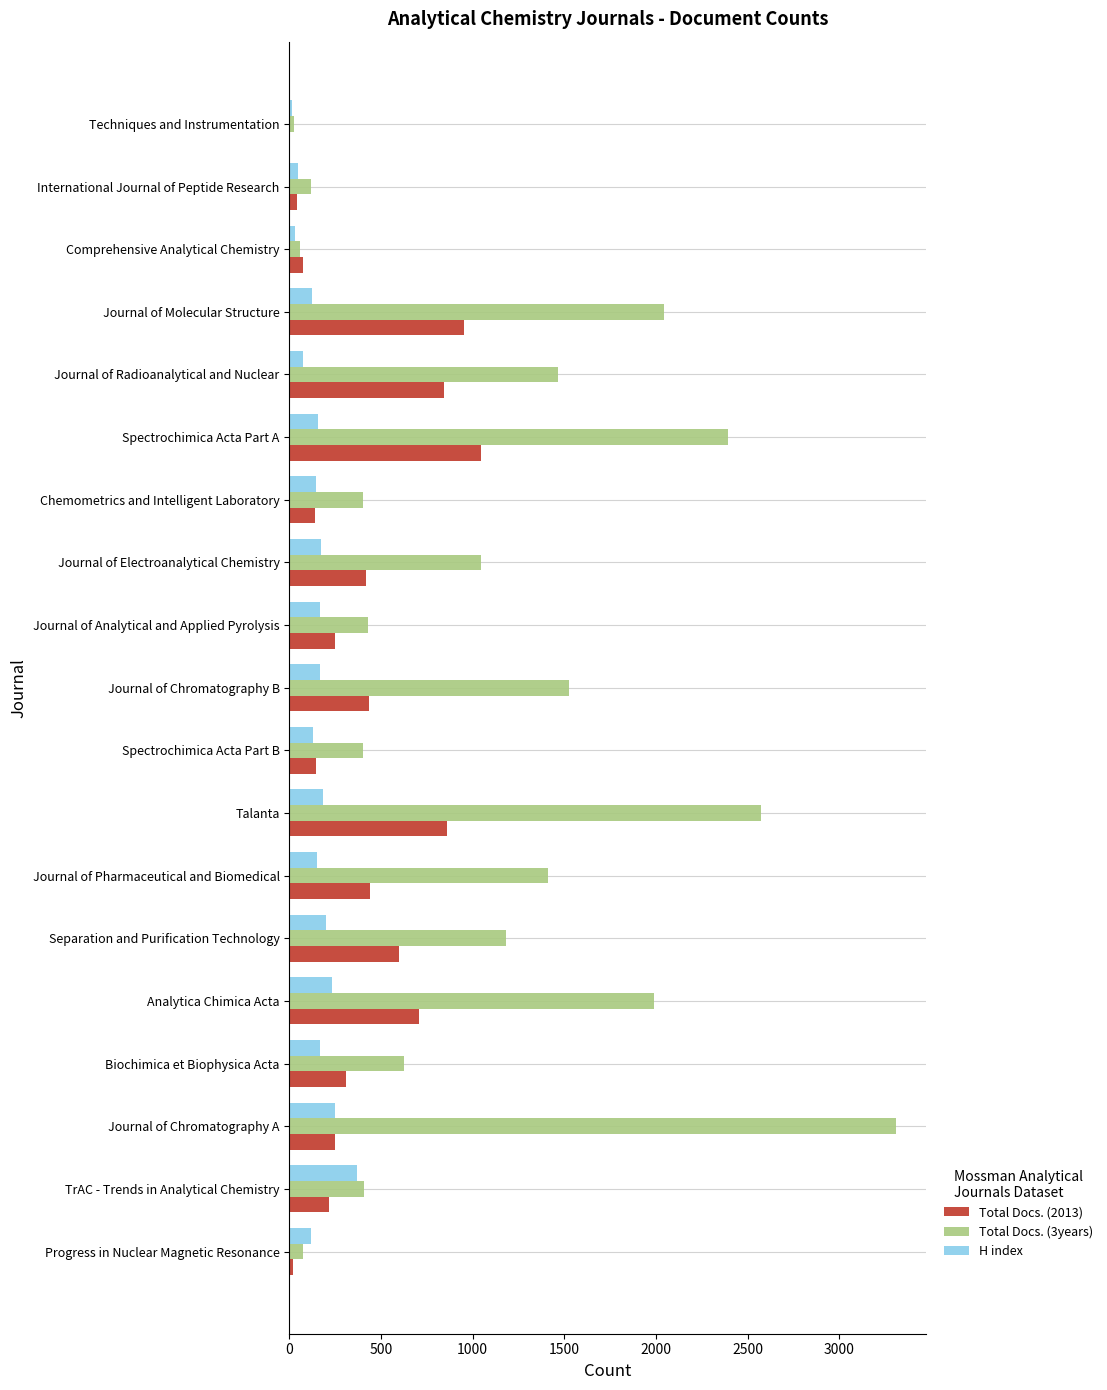

What is the maximum value shown in the chart?

3306